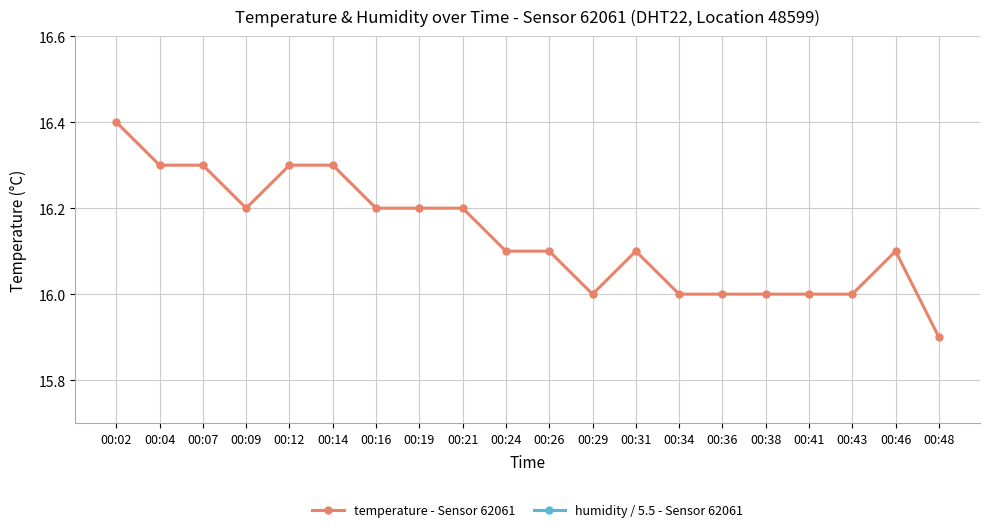

Rank the categories by humidity / 5.5 - Sensor 62061 value from lowest to highest.

00:02, 00:04, 00:07, 00:09, 00:12, 00:14, 00:16, 00:19, 00:21, 00:24, 00:26, 00:29, 00:31, 00:34, 00:36, 00:38, 00:41, 00:43, 00:46, 00:48